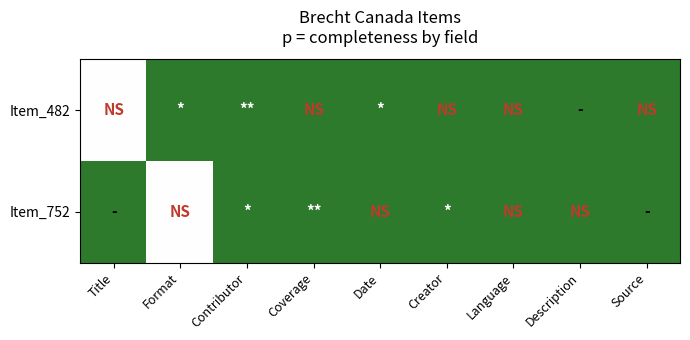

What is the total value across all series at Language?

2.0